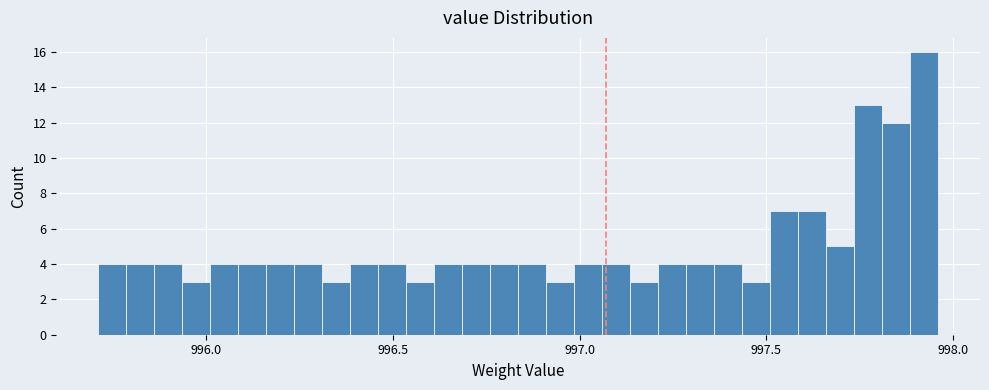

Around what value on the x-axis is the tallest bar? Give the approximate position of its centre, as read against the axis.

997.90